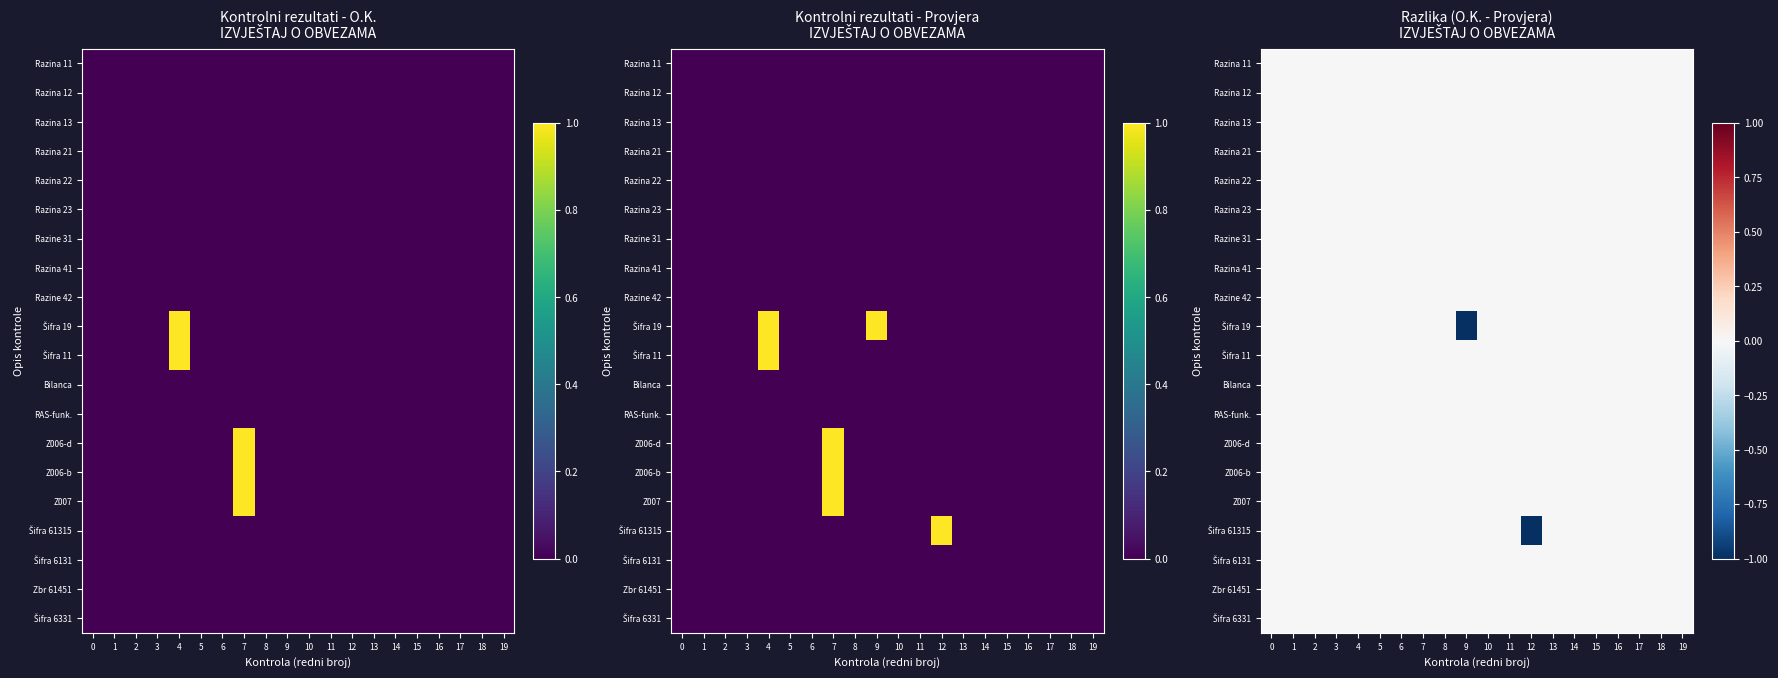

True or false: Z006-b has a value of 0 at 18.

True